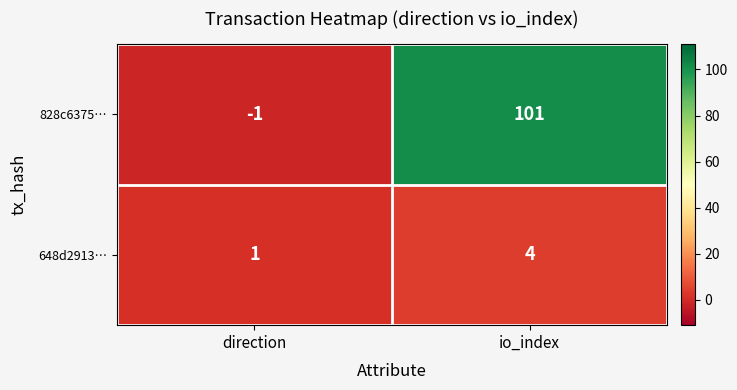

Which series has the widest spread of values?

828c6375…